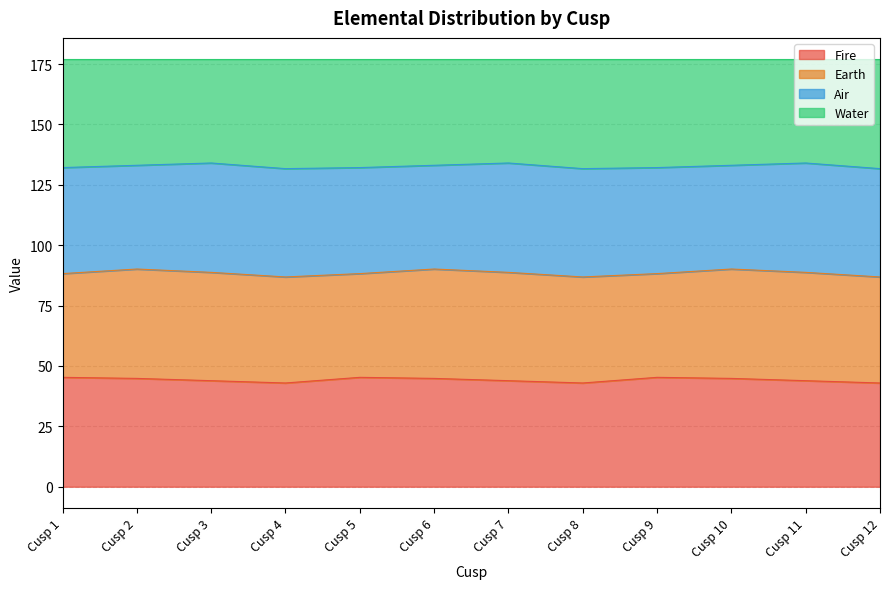

Which series has the largest total across all categories?

Water